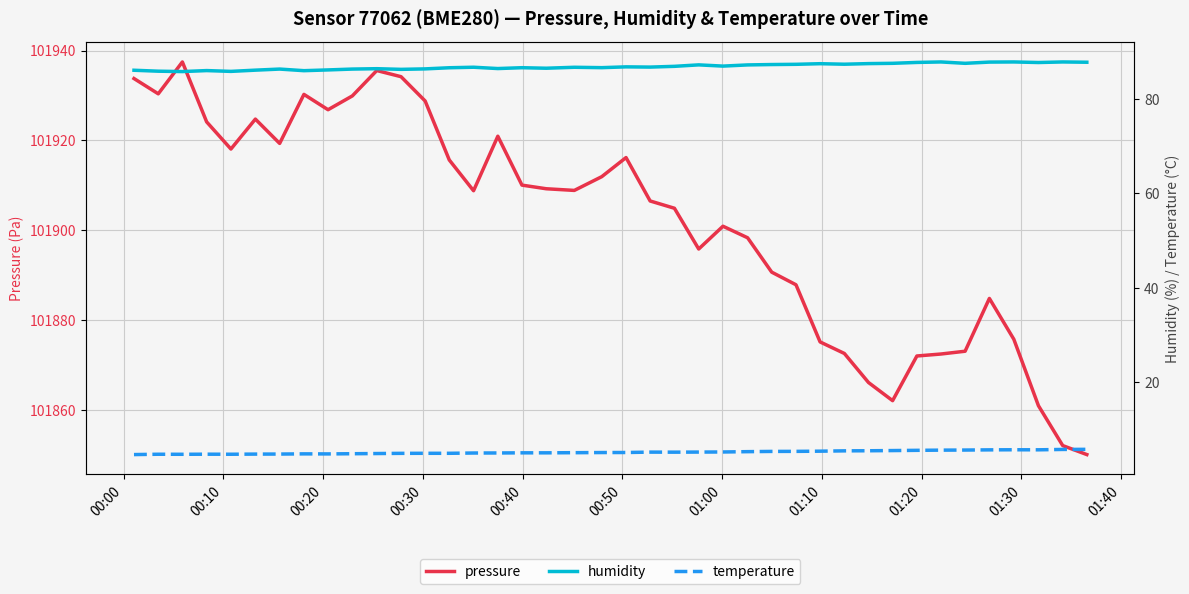

True or false: pressure and humidity cross at least once.

False